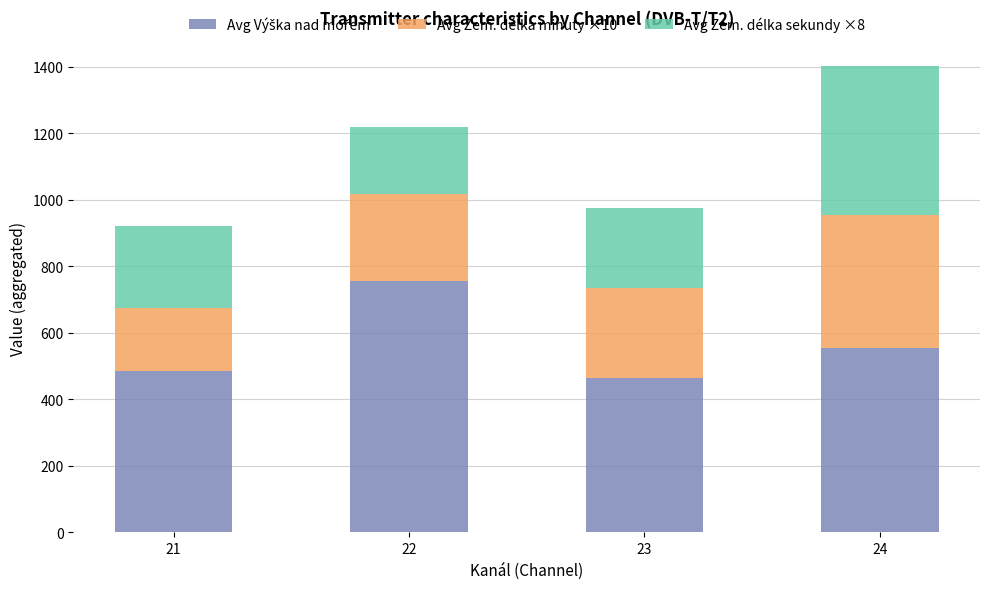

At which category is the sum across all series the highest?

24